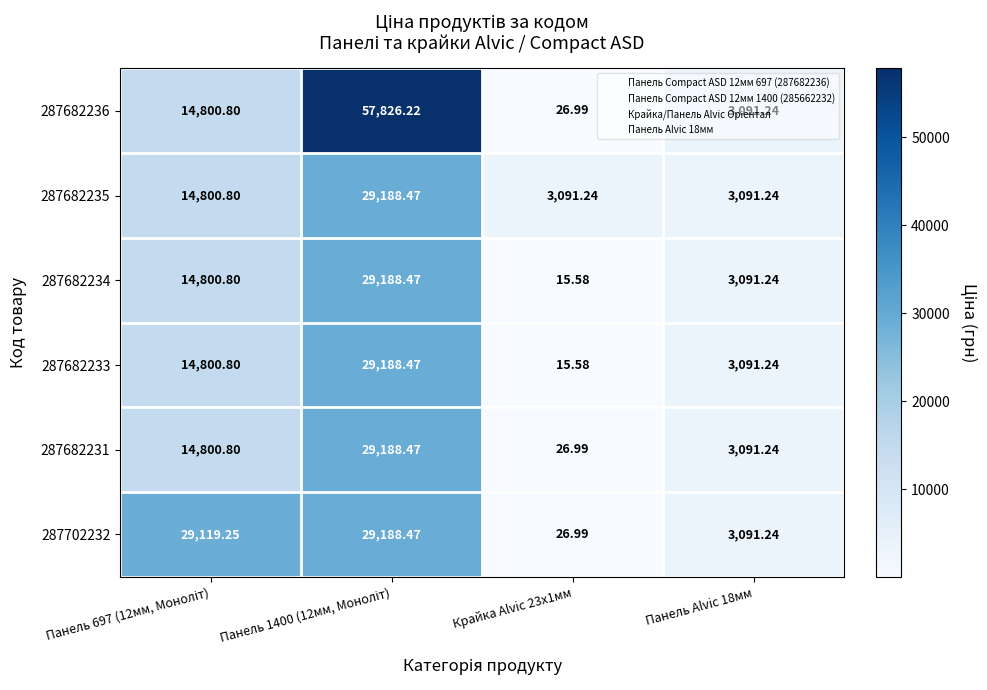

What is the total value across all series at Панель 1400 (12мм, Моноліт)?

203768.6